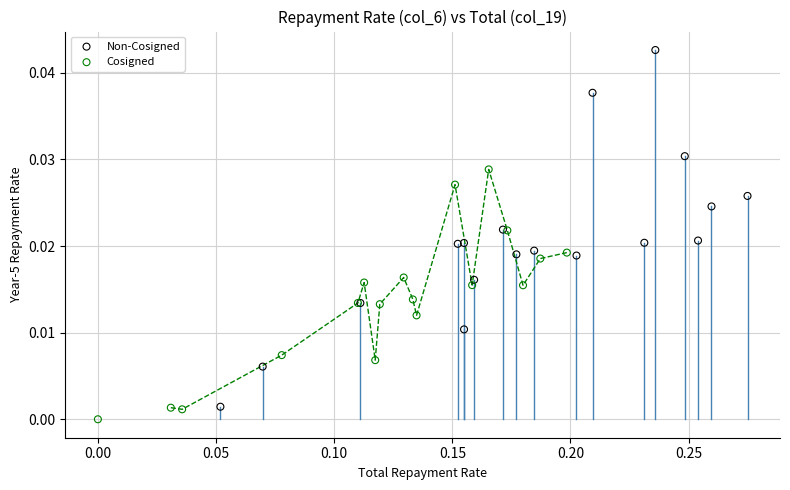

Which series reaches the maximum Y coordinate?

Non-Cosigned